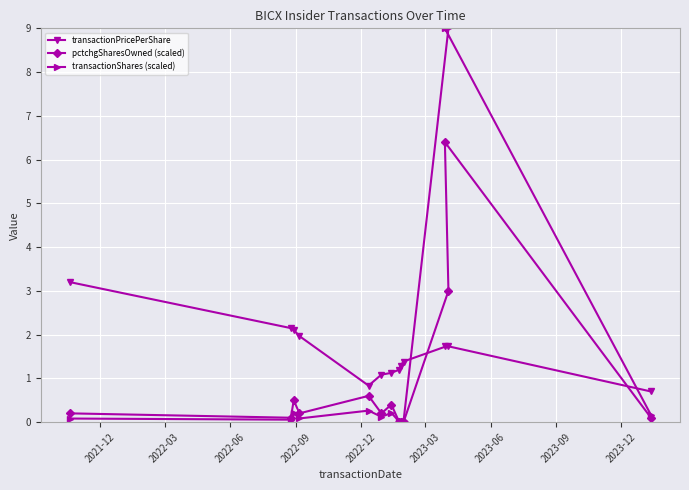

Which series has the widest spread of values?

transactionShares (scaled)